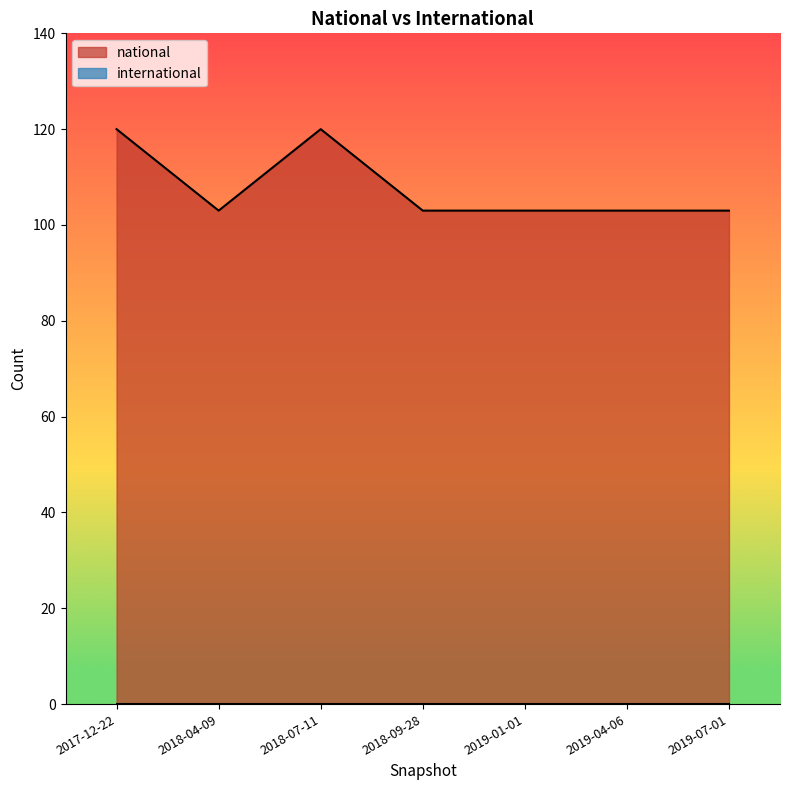

Rank the categories by value from lowest to highest.

2018-04-09, 2018-09-28, 2019-01-01, 2019-04-06, 2019-07-01, 2017-12-22, 2018-07-11